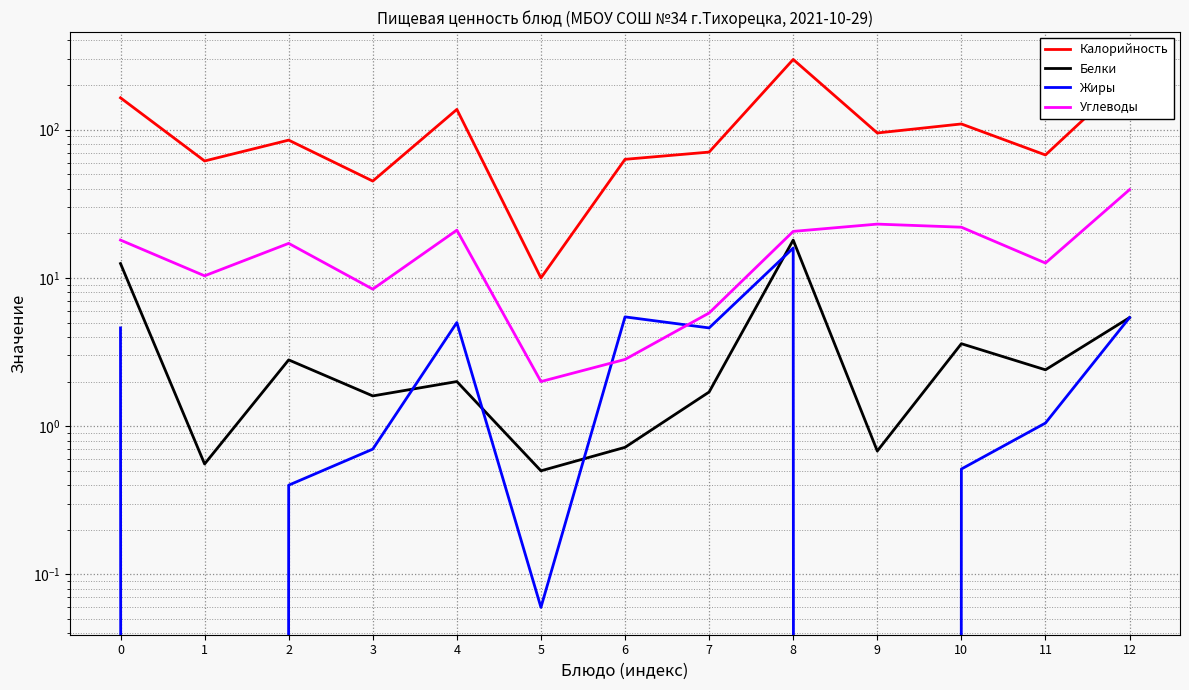

What is the total value across all series at 2?

105.3